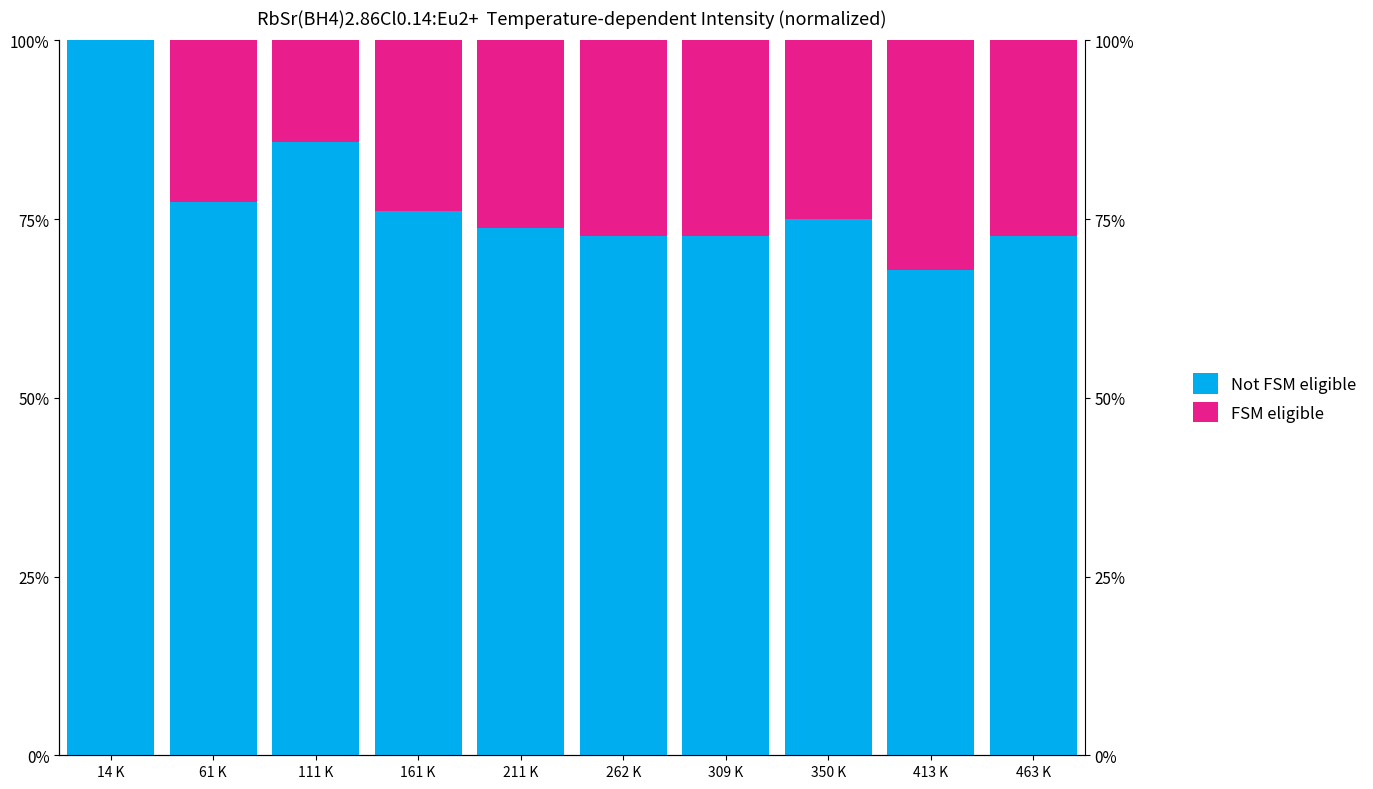

What is the value of the Not FSM eligible bar at the 4th from the left?

76.2